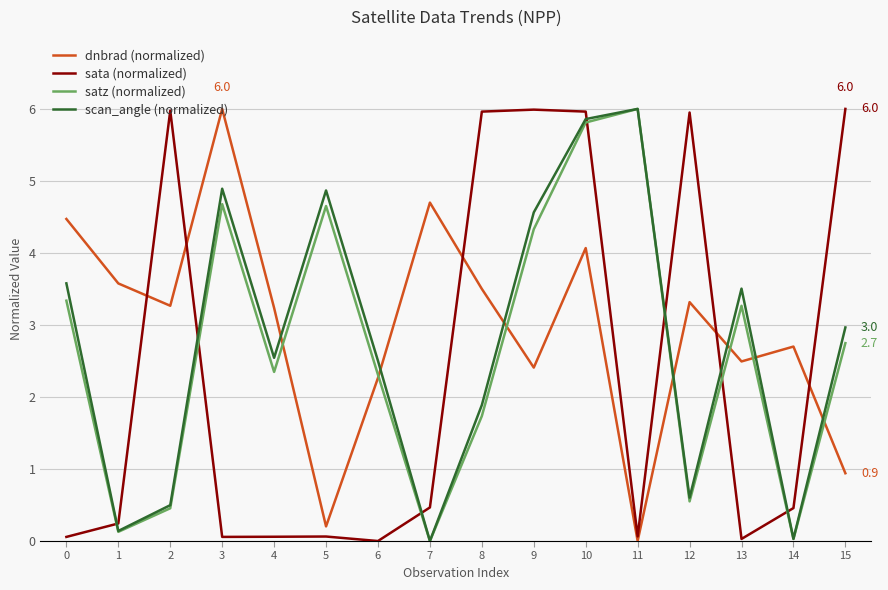

What is the greatest value displayed?

6.0